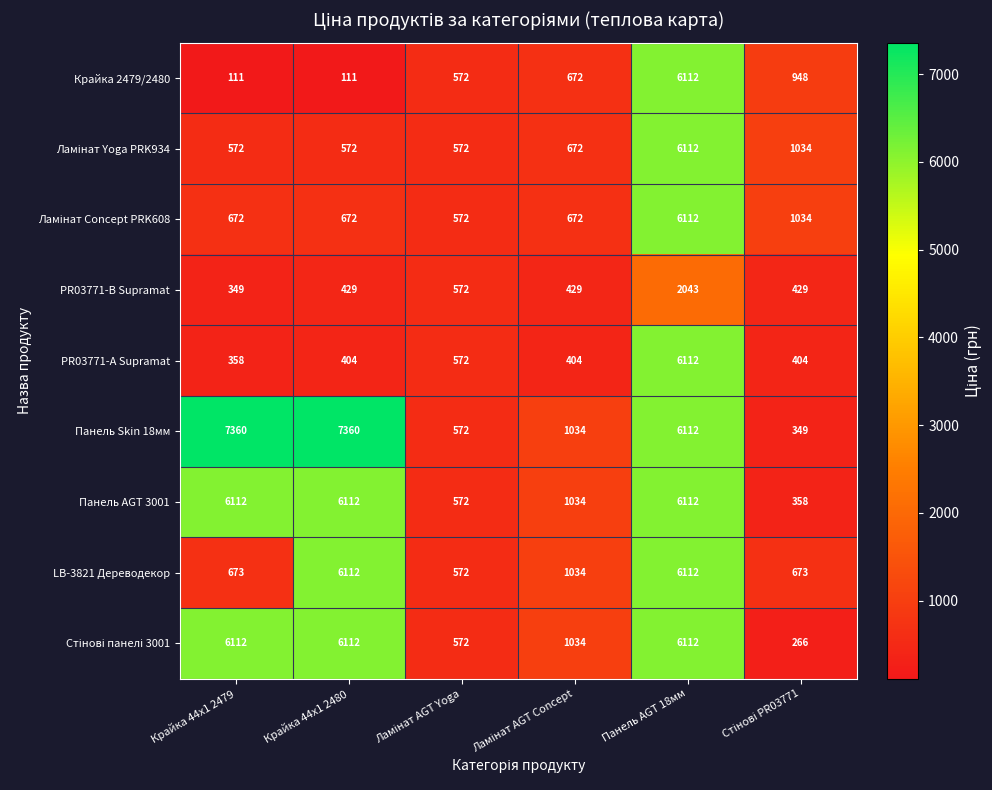

What is the smallest value displayed?

111